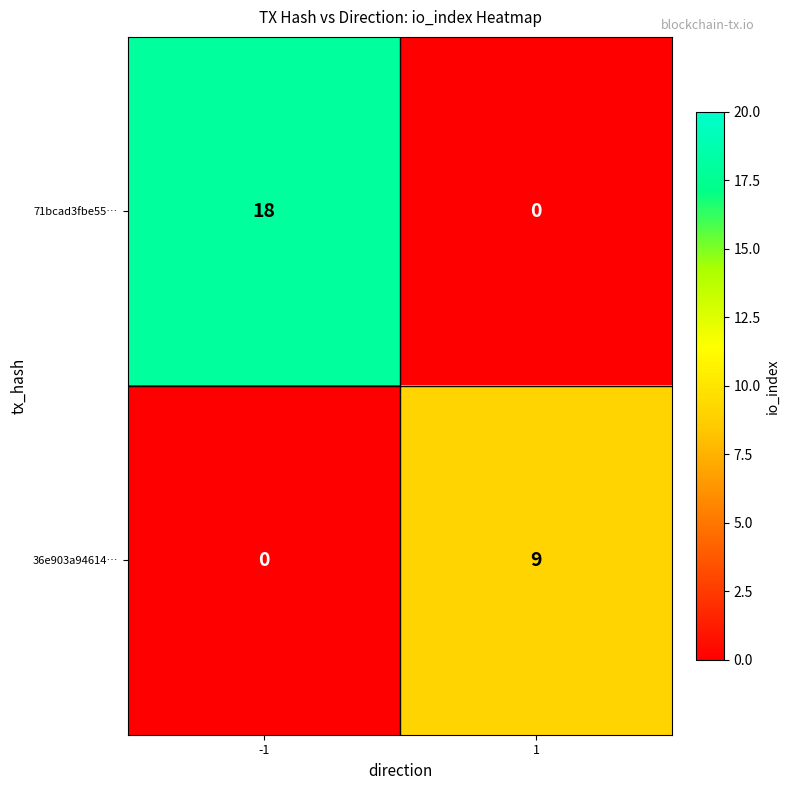

What is the total value across all series at 1?

9